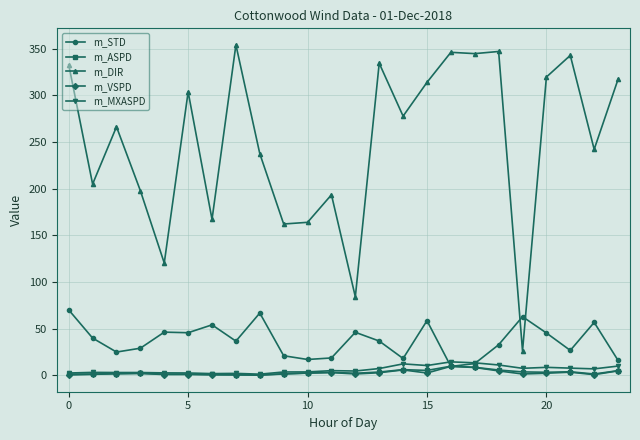

What is the minimum value for m_STD?

9.5